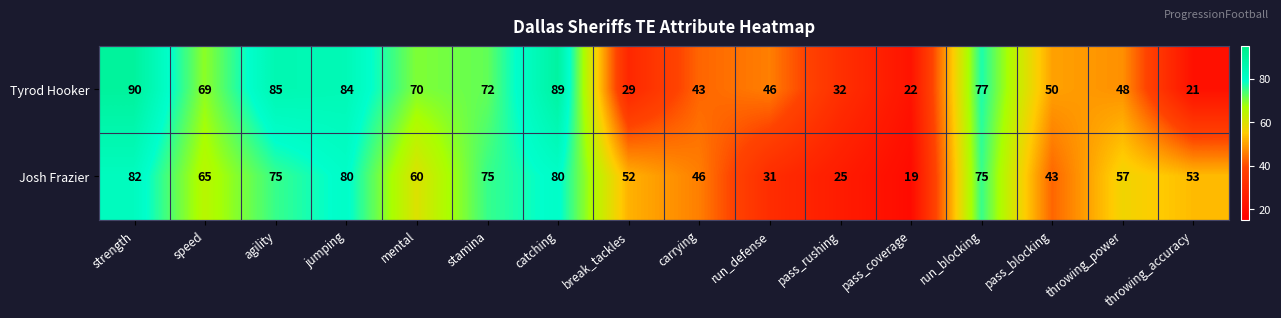

Which category has the lowest value across all series?

pass_coverage